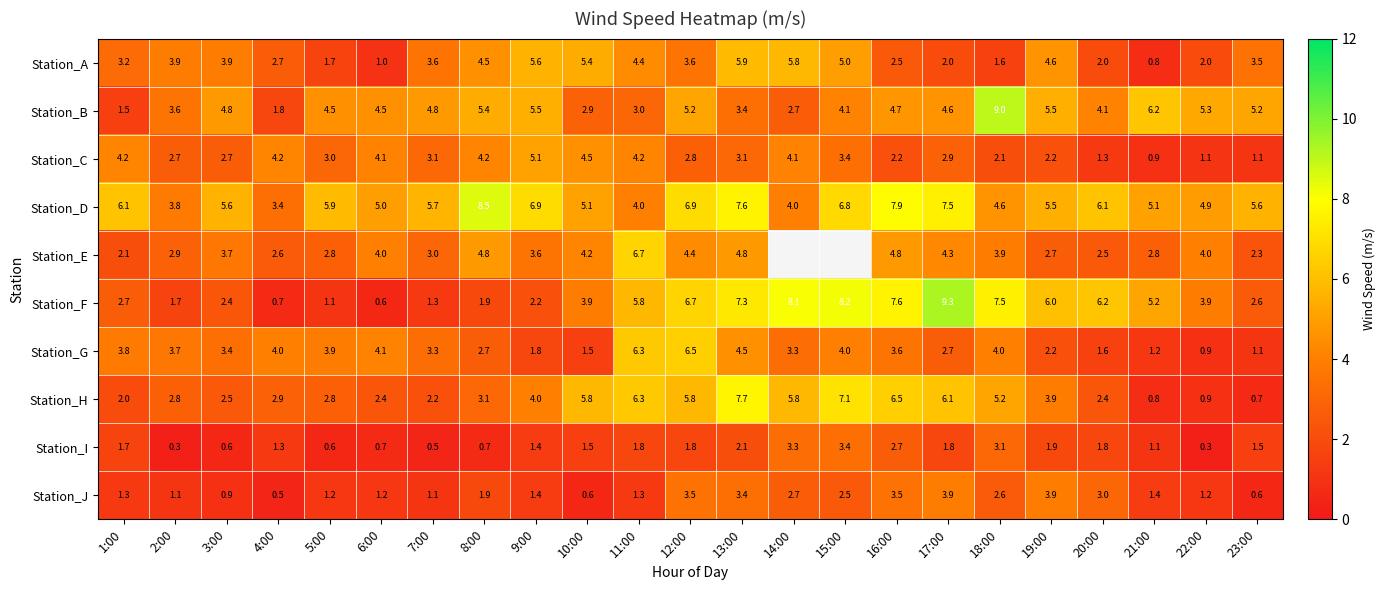

What is the sum of all Station_A values?

79.2